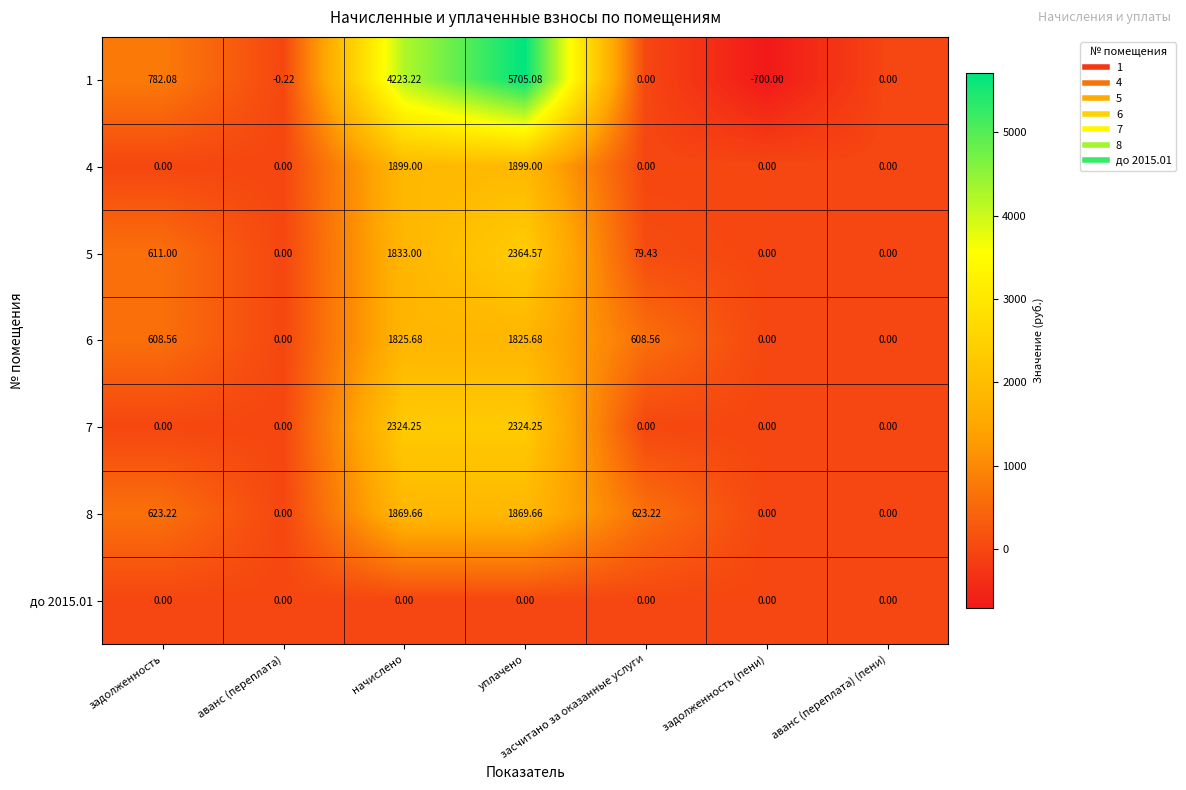

Where does the 1 series first go above 0?

задолженность